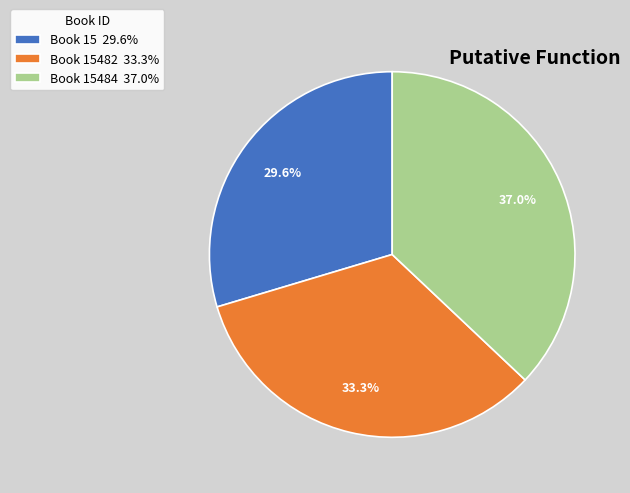

Is there any slice that represents more than half of the pie?

No